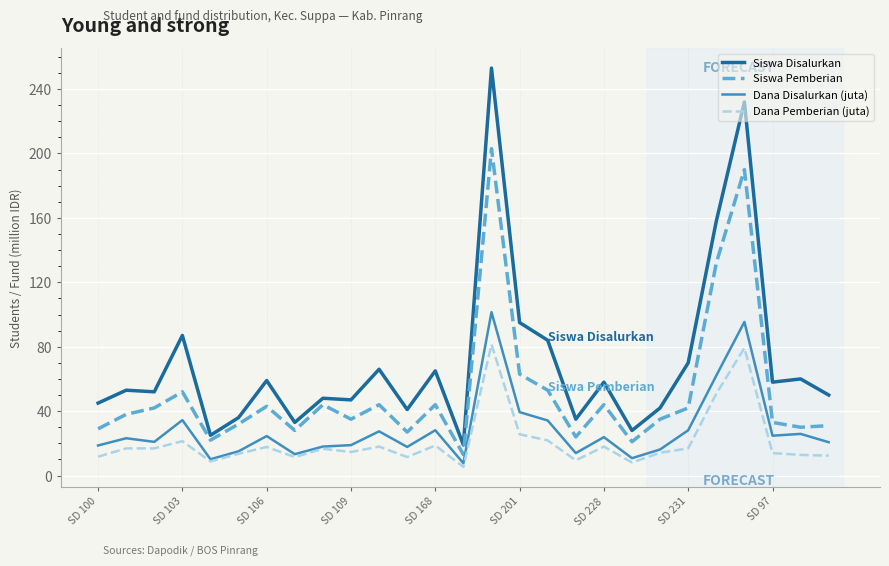

Which series has the widest spread of values?

Siswa Disalurkan